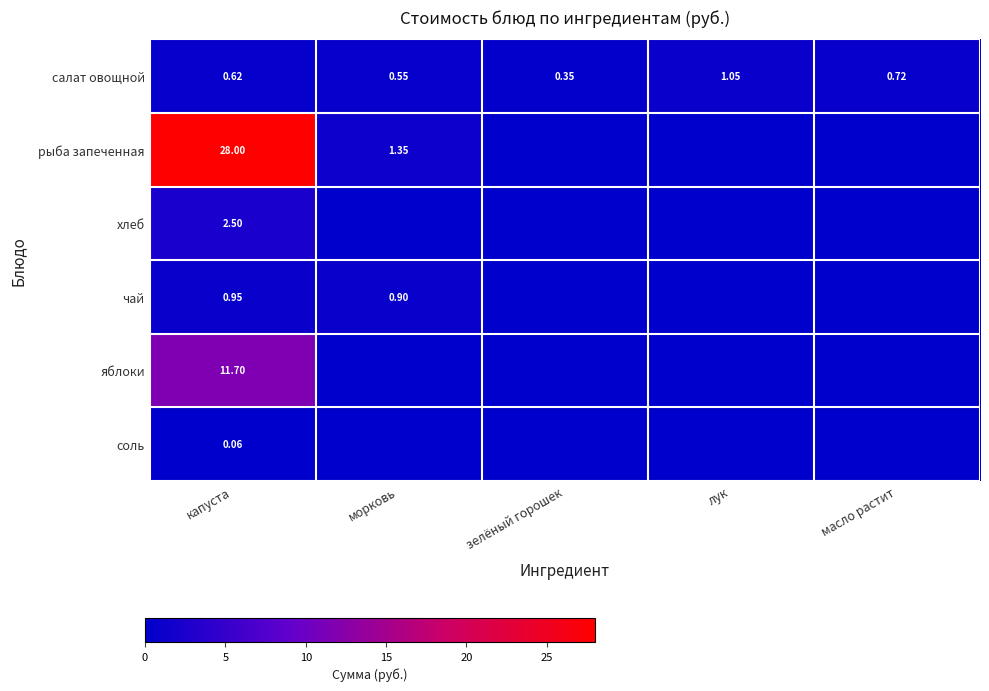

Rank the series at капуста from lowest to highest value.

соль, салат овощной, чай, хлеб, яблоки, рыба запеченная